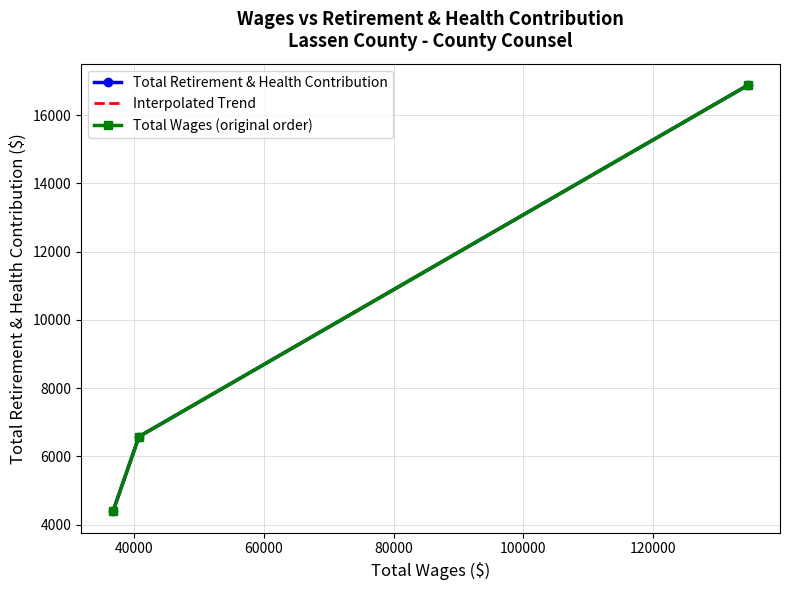

Does the chart have visible grid lines?

Yes